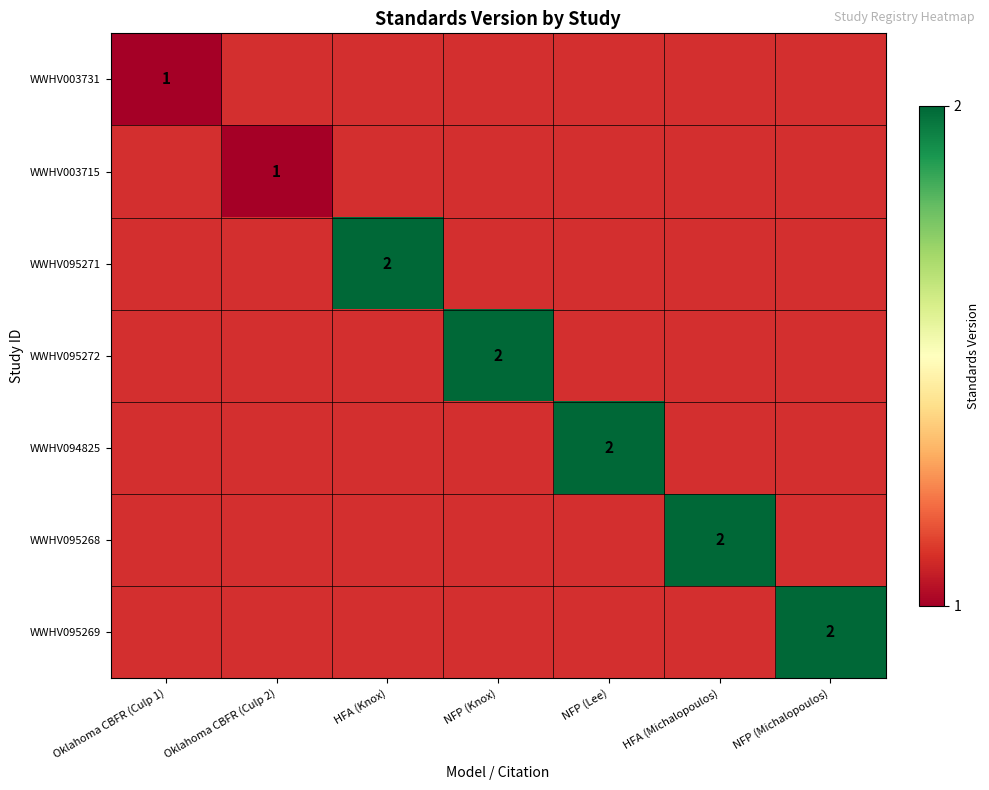

How many distinct data groups are displayed?

7